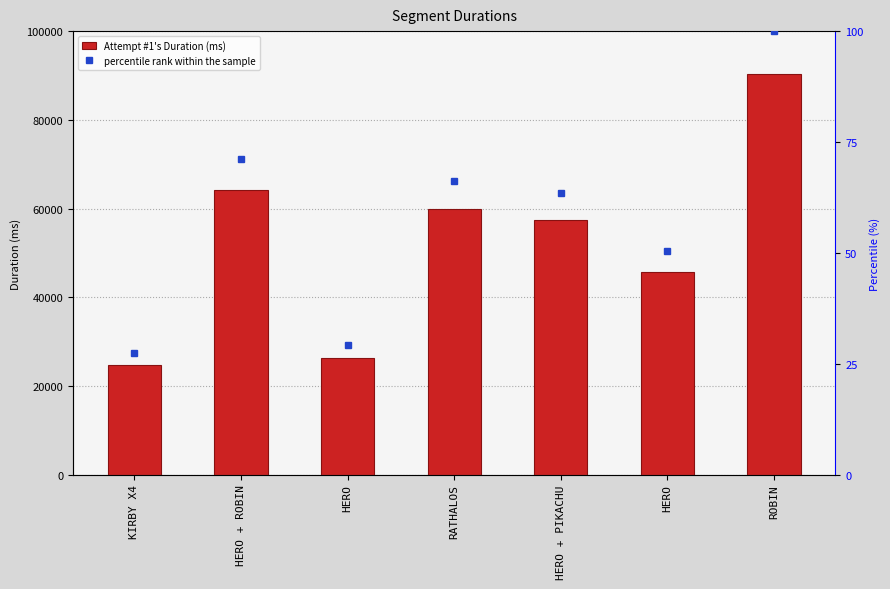

What is the label of the 1st bar from the left?

KIRBY X4